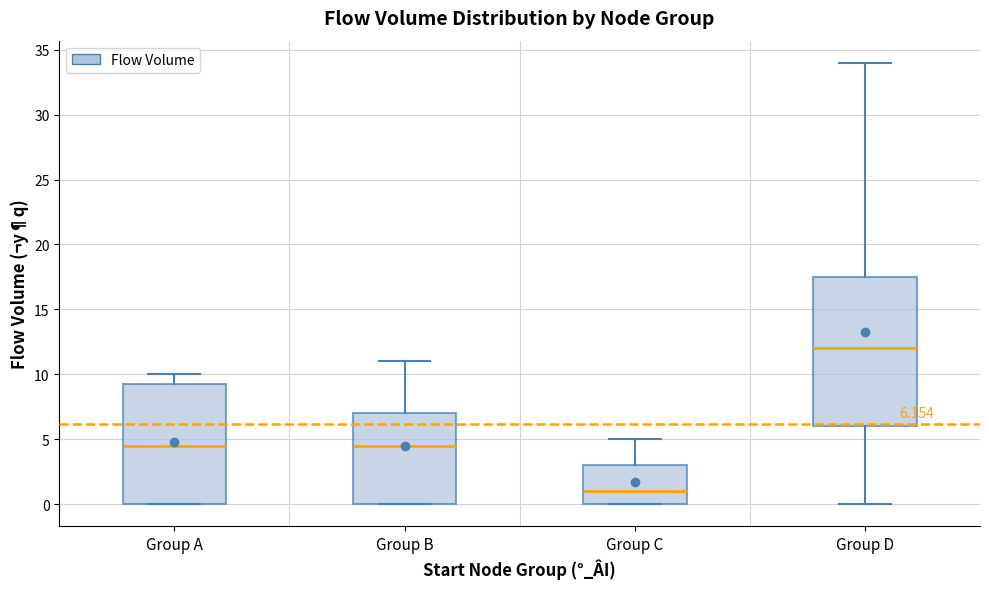

Which box has the lowest median line?

Group C